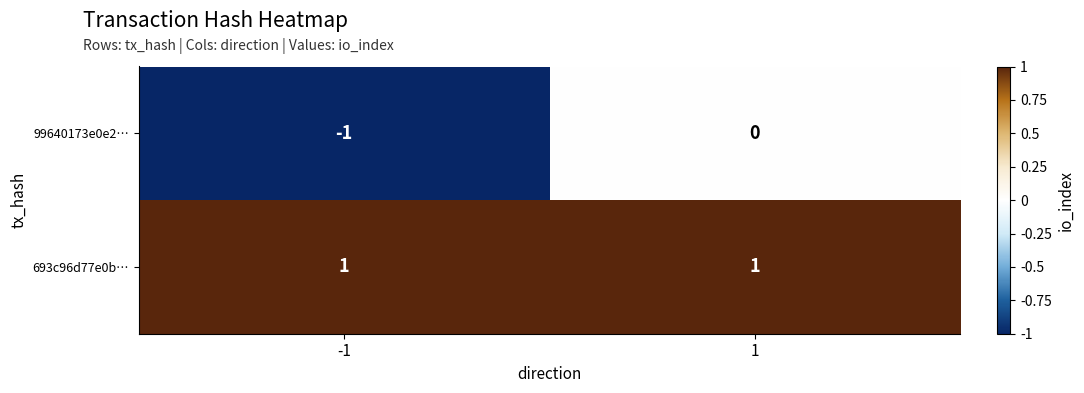

Which series changed the most between -1 and 1?

99640173e0e2…